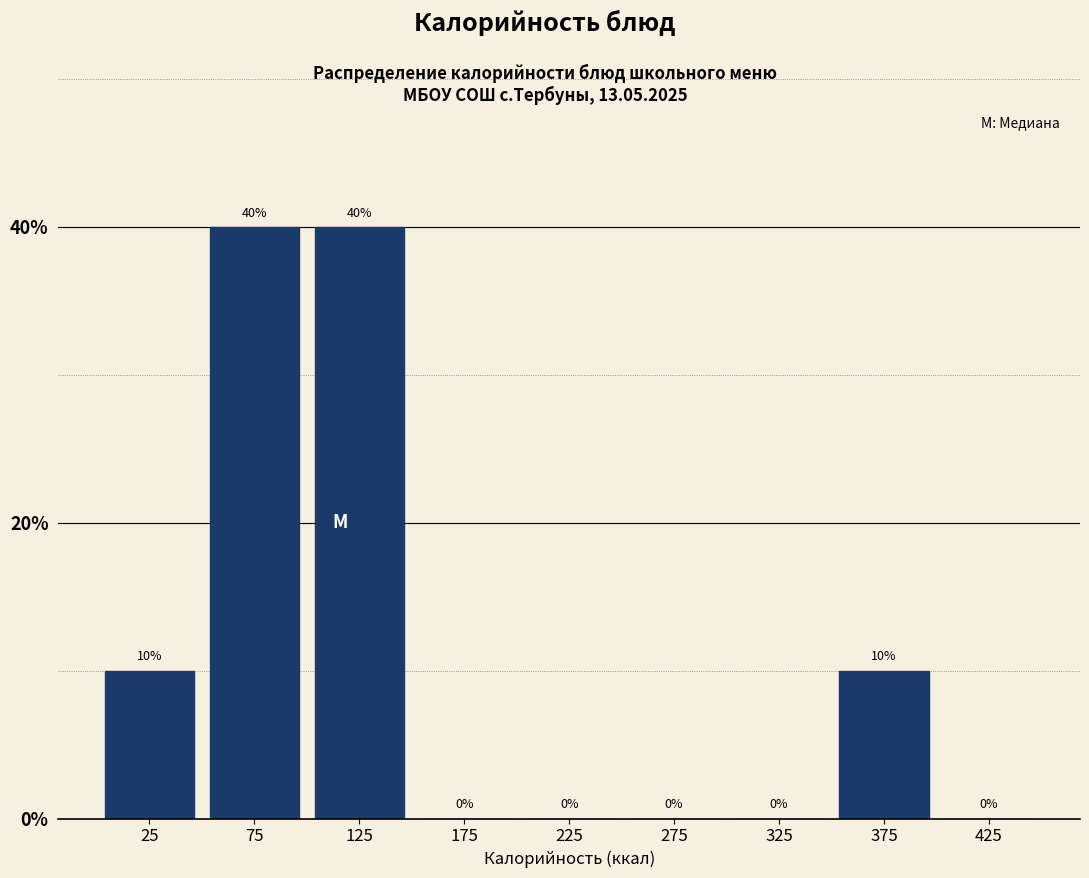

How tall is the bar that spans 100 to 150 on the x-axis?

40